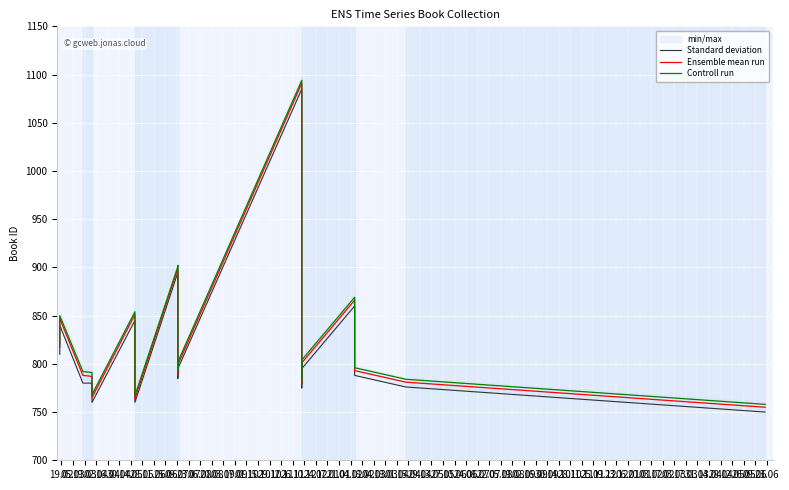

What is the maximum value shown in the chart?

1094